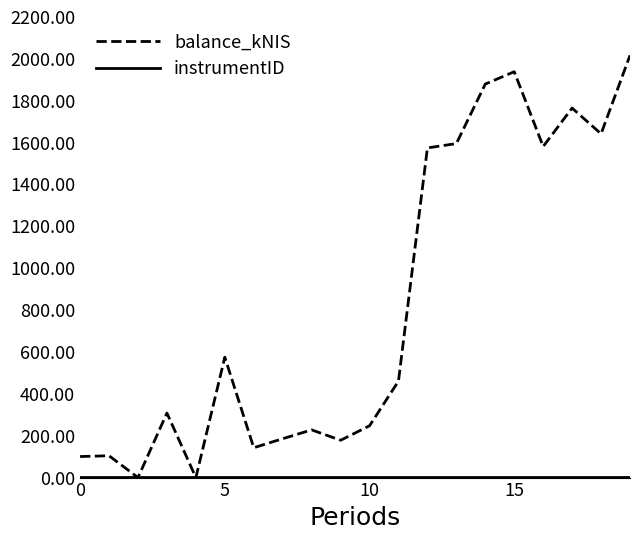

True or false: balance_kNIS has more than 0 points higher than both neighbors.

True